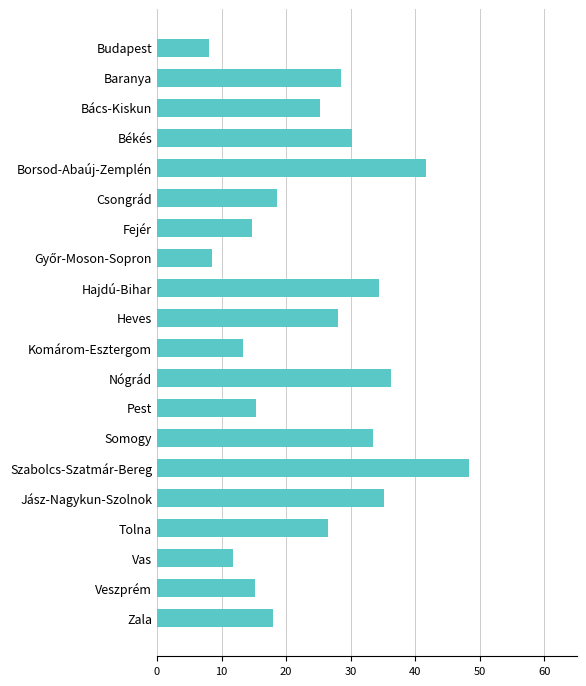

What is the average value?

24.6